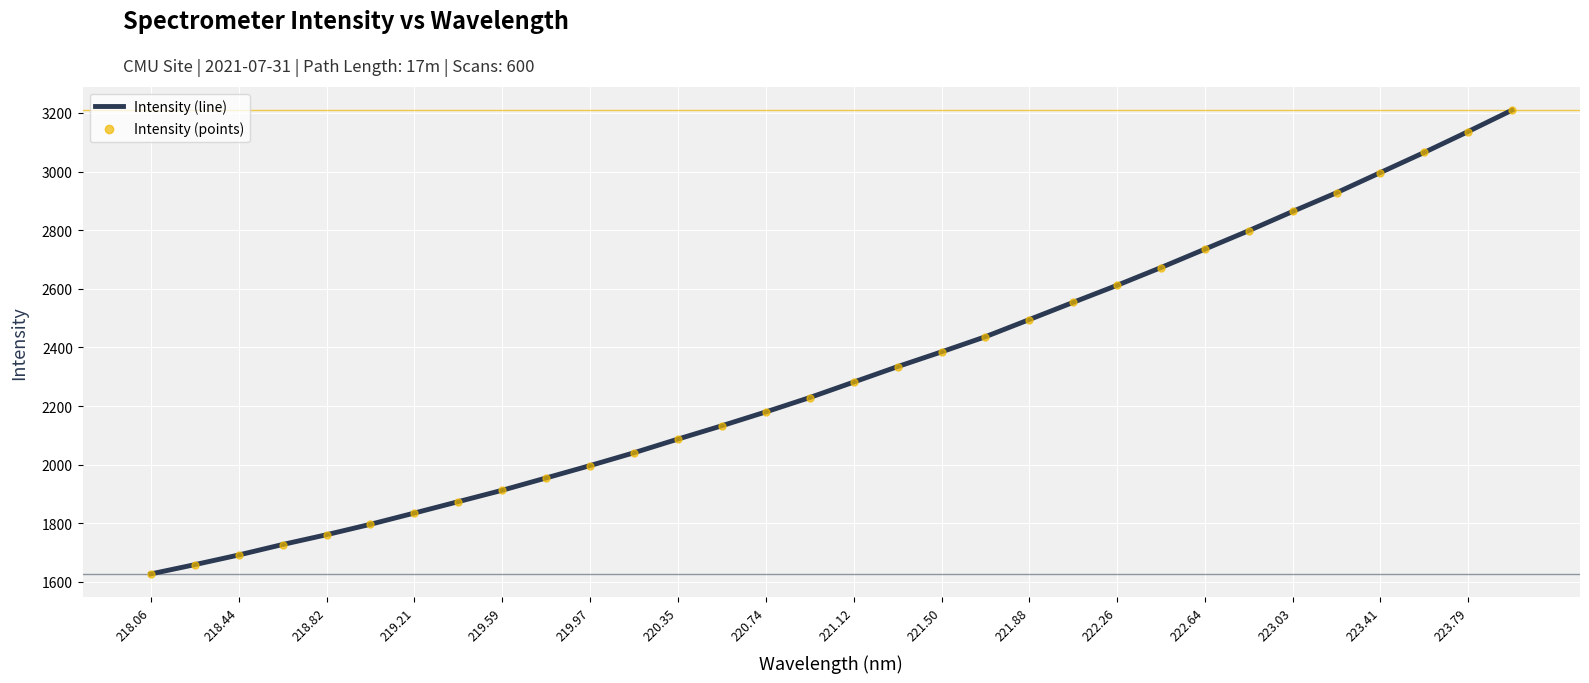

What is the greatest value displayed?

3209.4